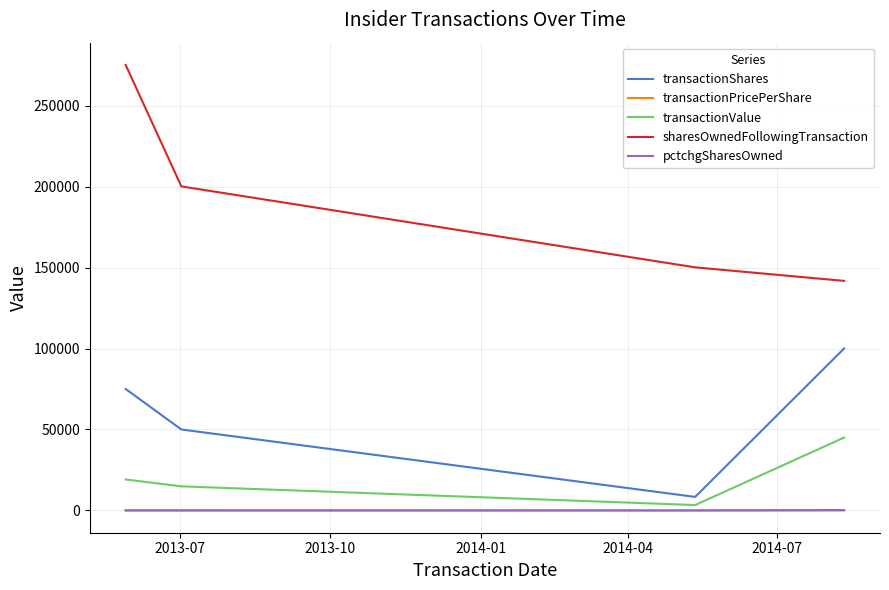

True or false: sharesOwnedFollowingTransaction has more than 2 interior local peaks.

False